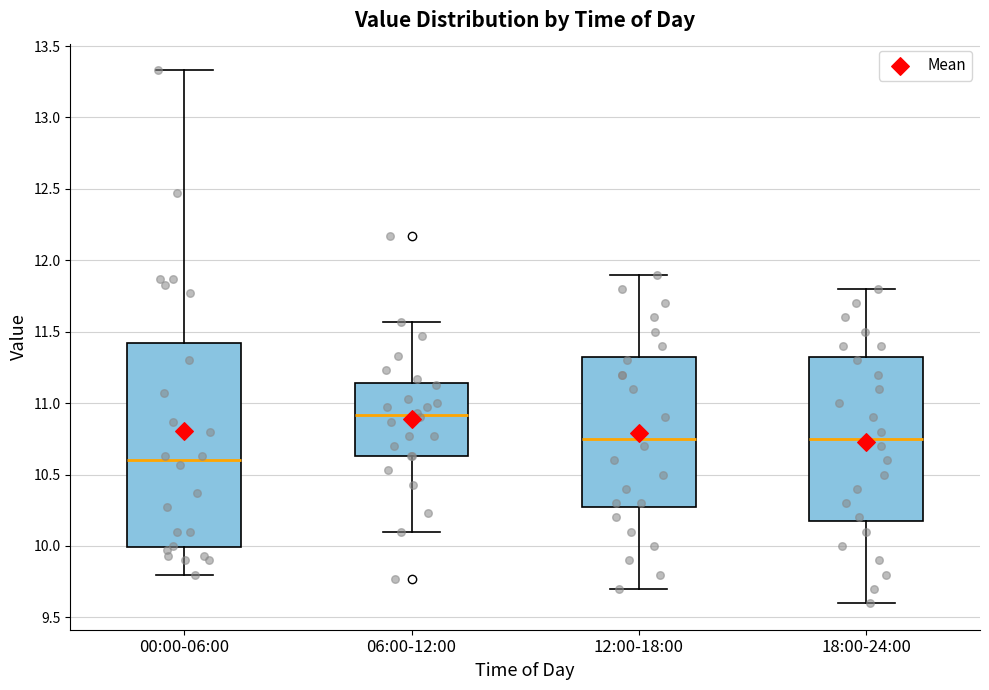

Which box's median line is the lowest?

00:00-06:00